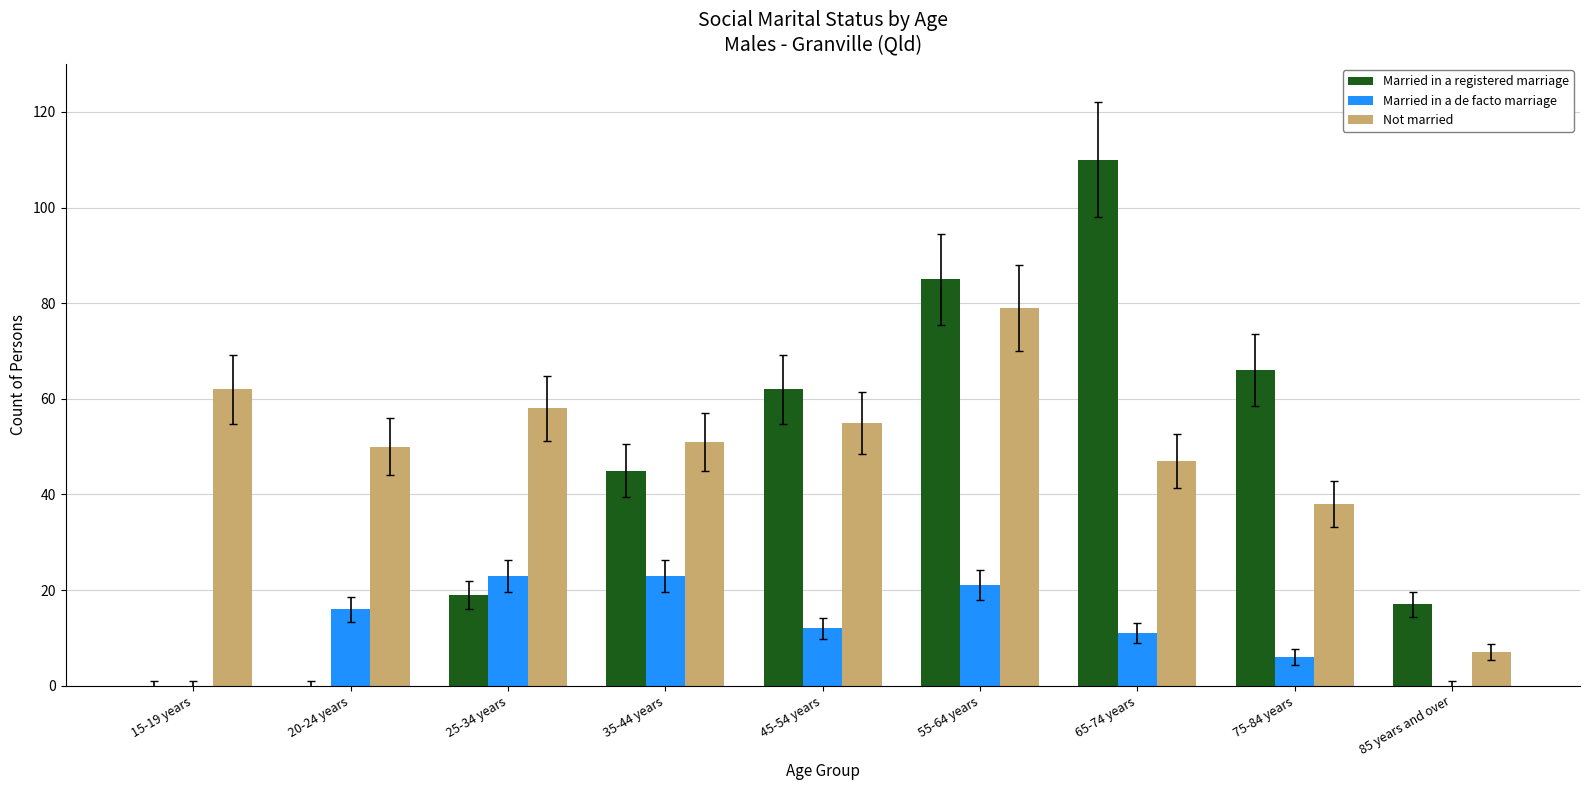

Which category has the highest value in the Not married series?

55-64 years